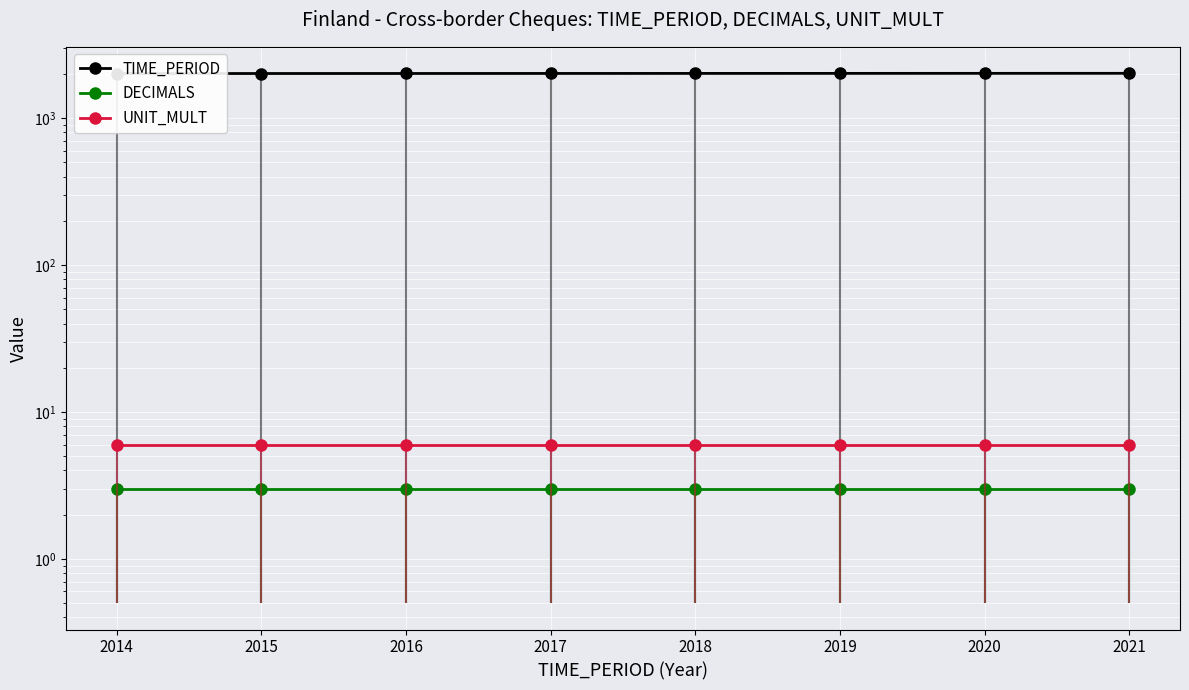

True or false: UNIT_MULT has more than 0 points higher than both neighbors.

False